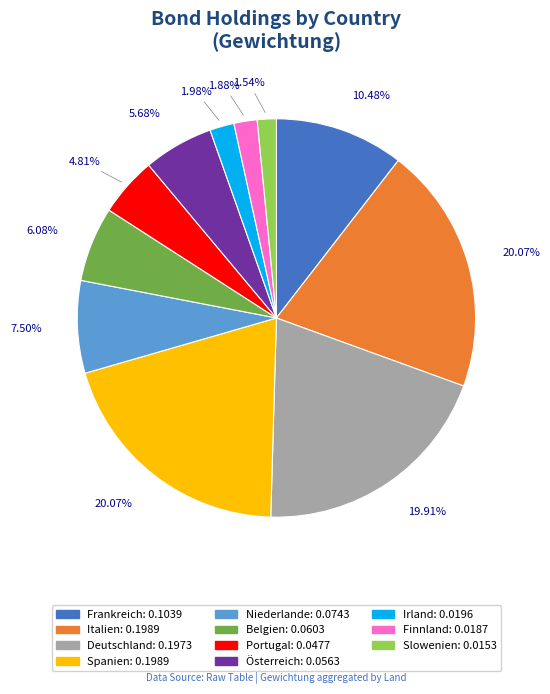

Combined, do Österreich and Irland account for over 50%?

No